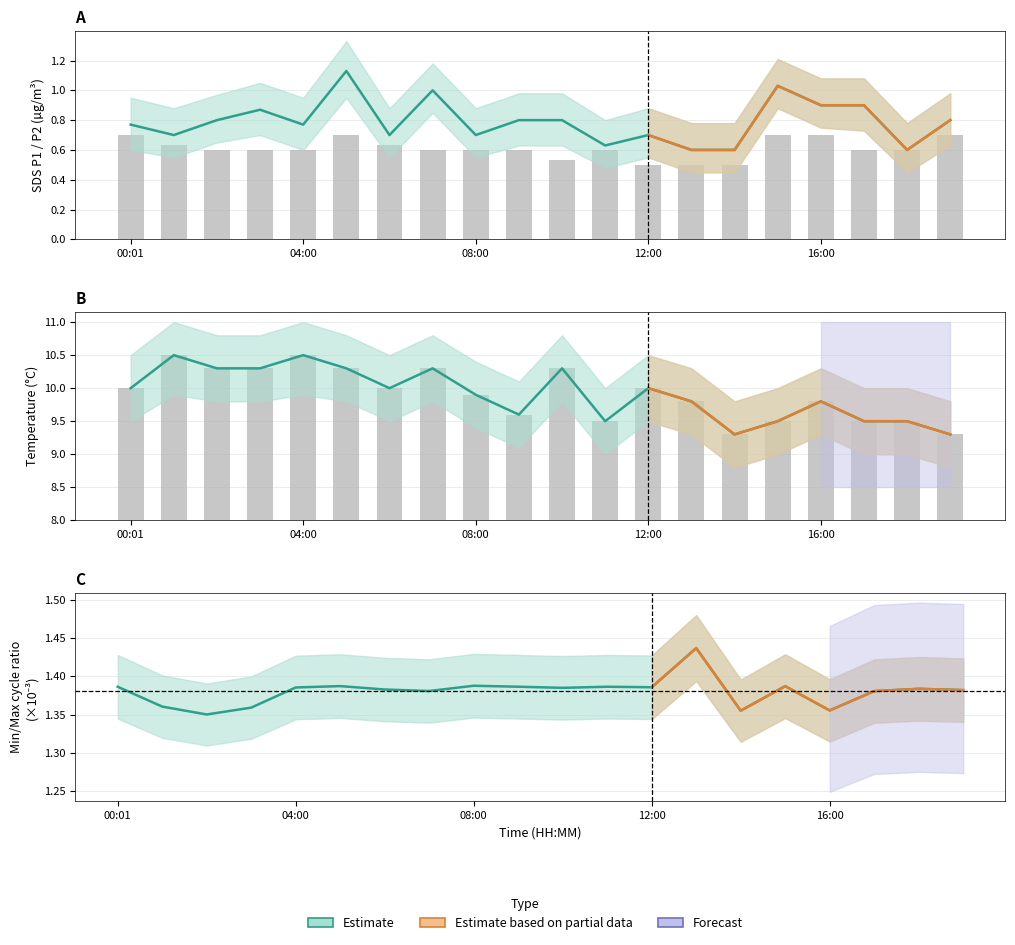

What is the approximate value of SDS_P1 at 12:00?

0.7